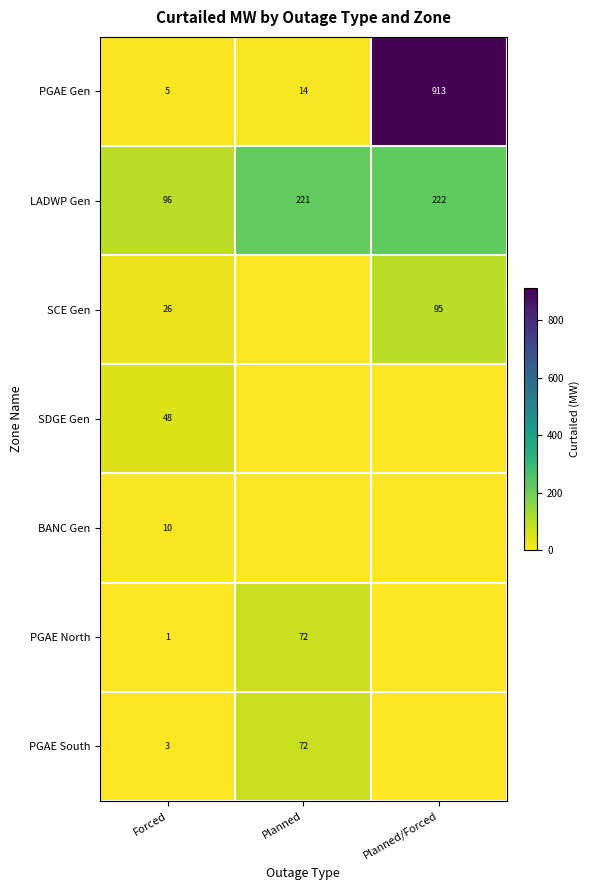

What is the maximum value for LADWP Gen?

222